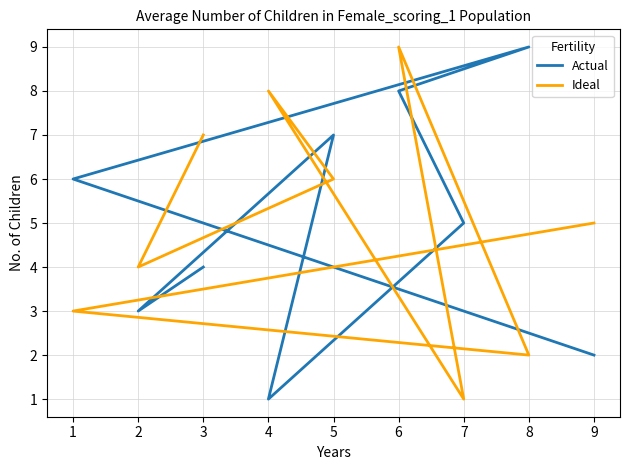

What is the maximum value for Ideal?

9